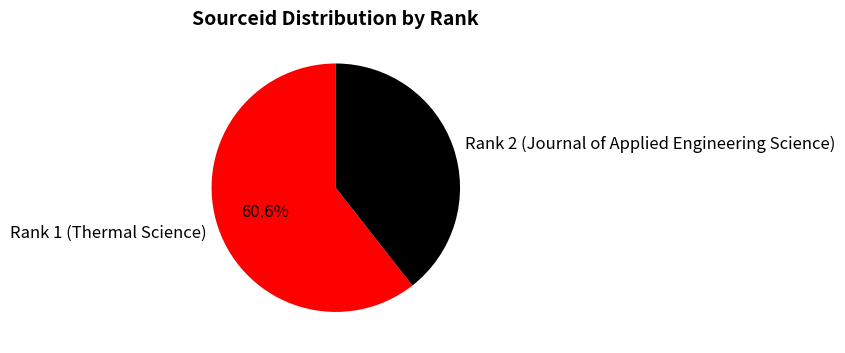

Approximately how many times larger is the value at Rank 2 (Journal of Applied Engineering Science) compared to Rank 1 (Thermal Science)?

0.7